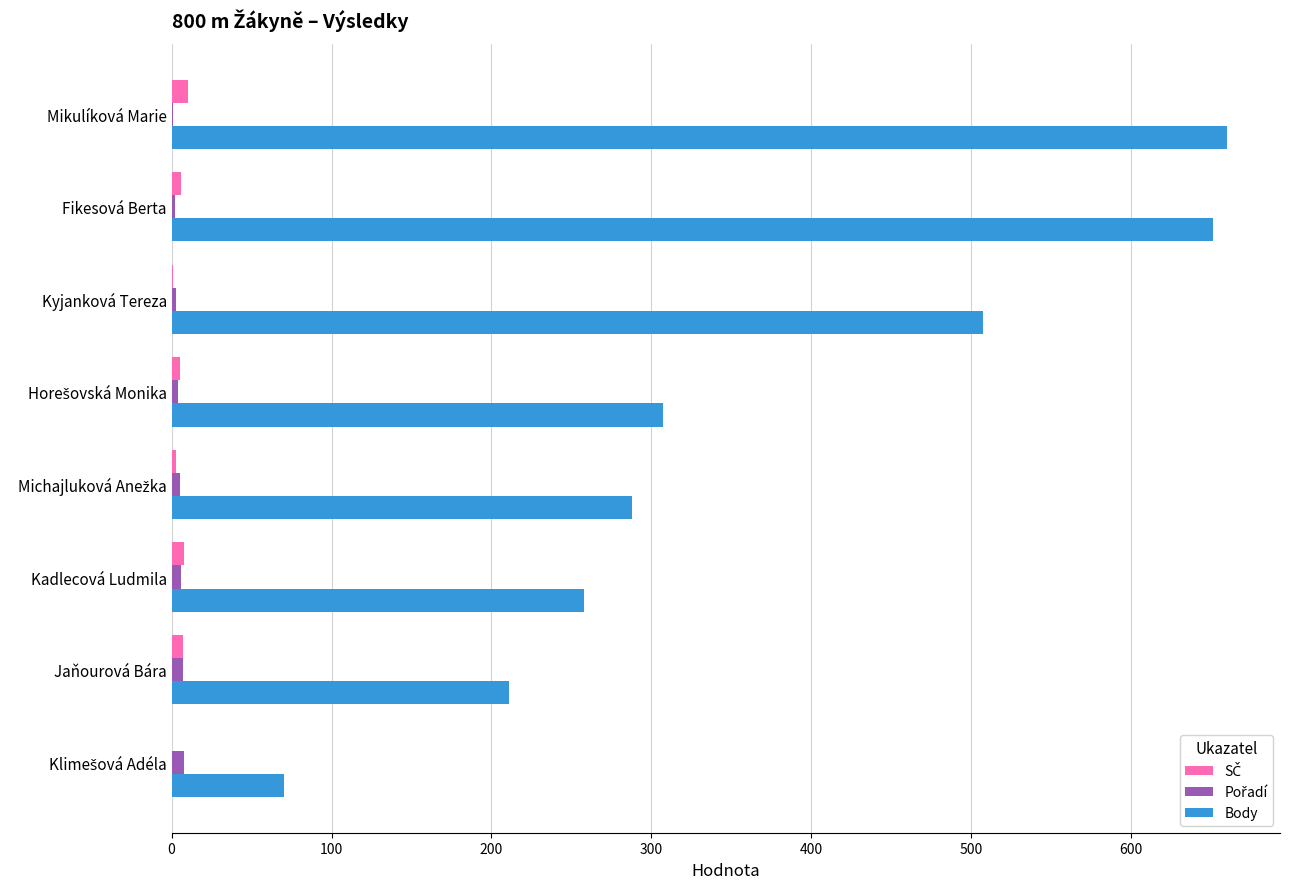

Which series has the largest range (max minus min)?

Body